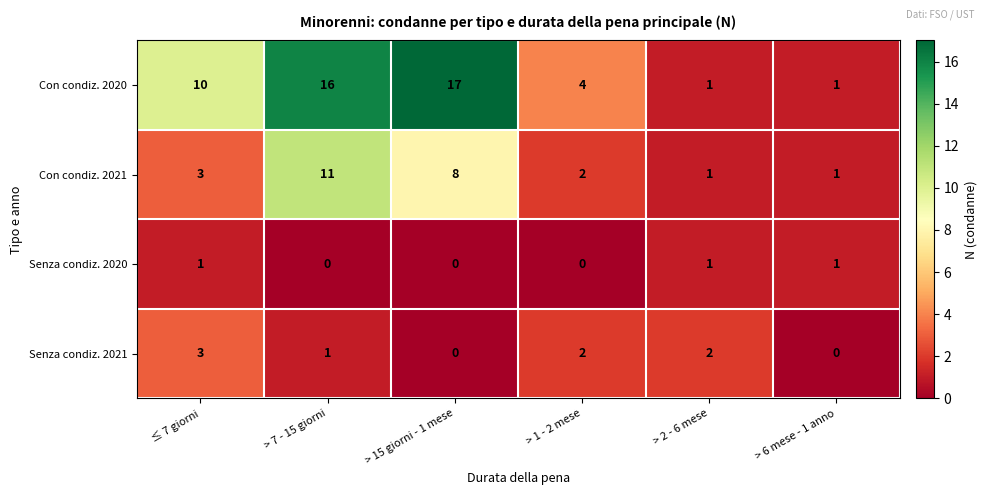

Reading left to right, transcribe all the data shown in this chart.

Con condiz. 2020: ≤ 7 giorni=10	> 7 - 15 giorni=16	> 15 giorni - 1 mese=17	> 1 - 2 mese=4	> 2 - 6 mese=1	> 6 mese - 1 anno=1
Con condiz. 2021: ≤ 7 giorni=3	> 7 - 15 giorni=11	> 15 giorni - 1 mese=8	> 1 - 2 mese=2	> 2 - 6 mese=1	> 6 mese - 1 anno=1
Senza condiz. 2020: ≤ 7 giorni=1	> 7 - 15 giorni=0	> 15 giorni - 1 mese=0	> 1 - 2 mese=0	> 2 - 6 mese=1	> 6 mese - 1 anno=1
Senza condiz. 2021: ≤ 7 giorni=3	> 7 - 15 giorni=1	> 15 giorni - 1 mese=0	> 1 - 2 mese=2	> 2 - 6 mese=2	> 6 mese - 1 anno=0